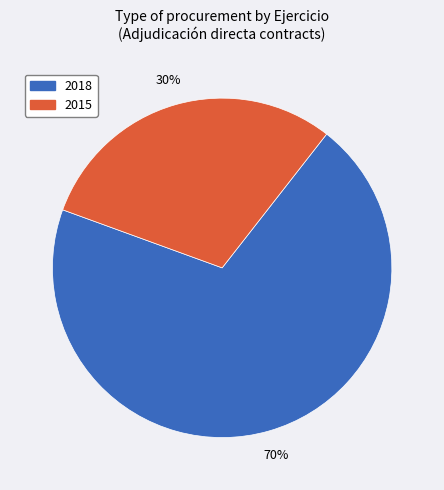

To the nearest percent, what is the difference between the largest and smallest slice percentages?

40%